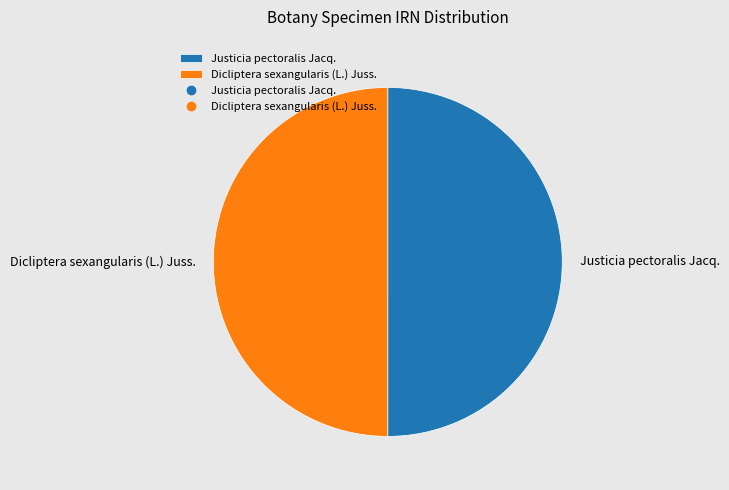

Is the sum of Dicliptera sexangularis (L.) Juss. and Justicia pectoralis Jacq. greater than half?

Yes